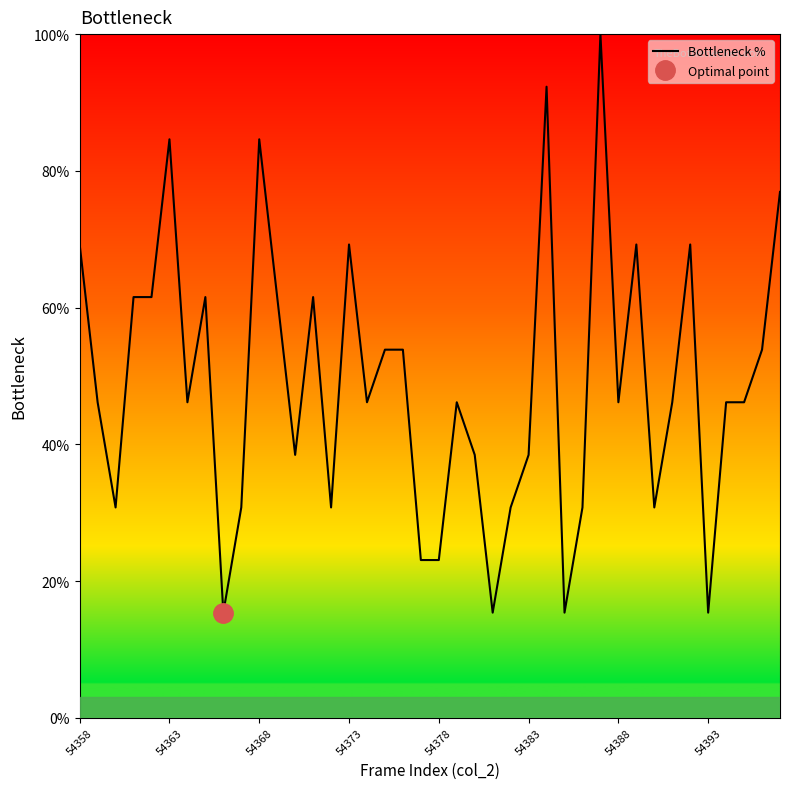

The Bottleneck % series shows 17.8 at 54388. True or false?

False